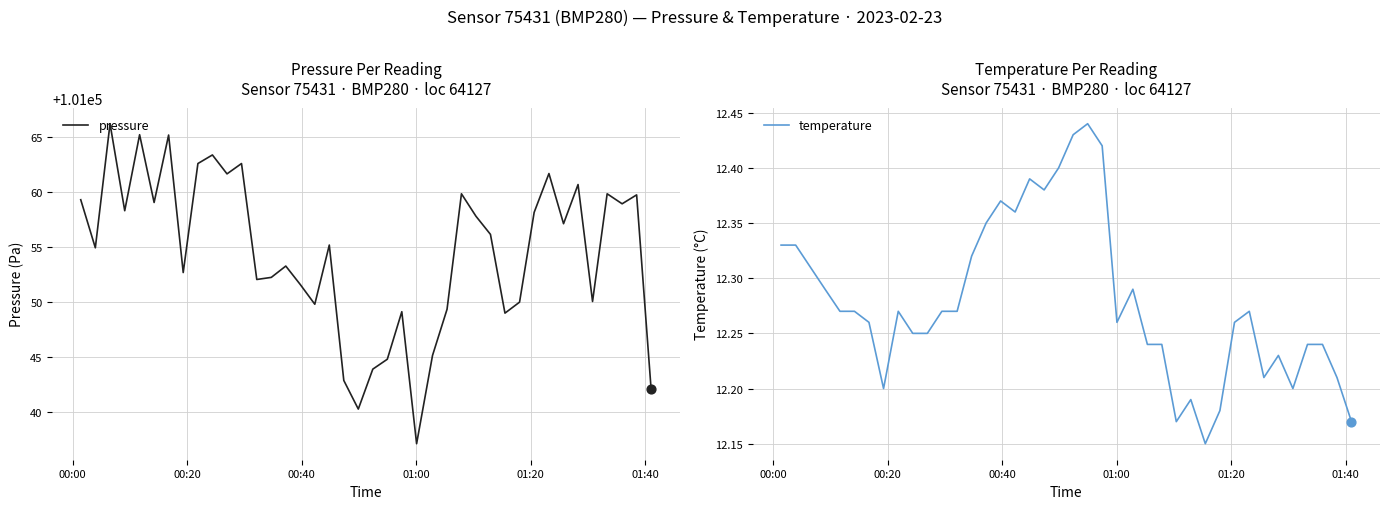

What is the minimum value for pressure?

101037.2